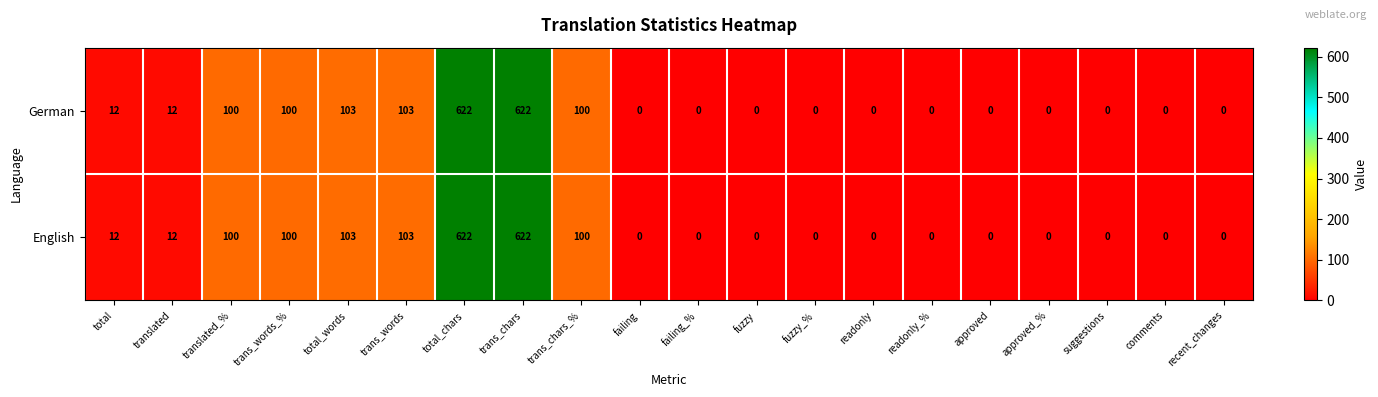

Is the value of German at trans_words greater than the value of English at approved?

Yes